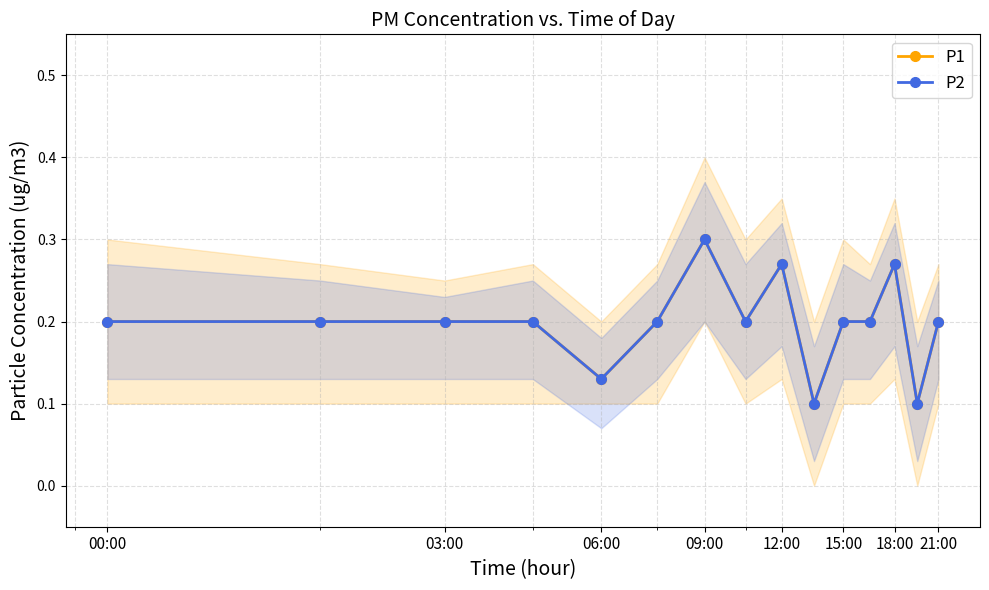

The P1 series shows 0.2 at 03:00. True or false?

True